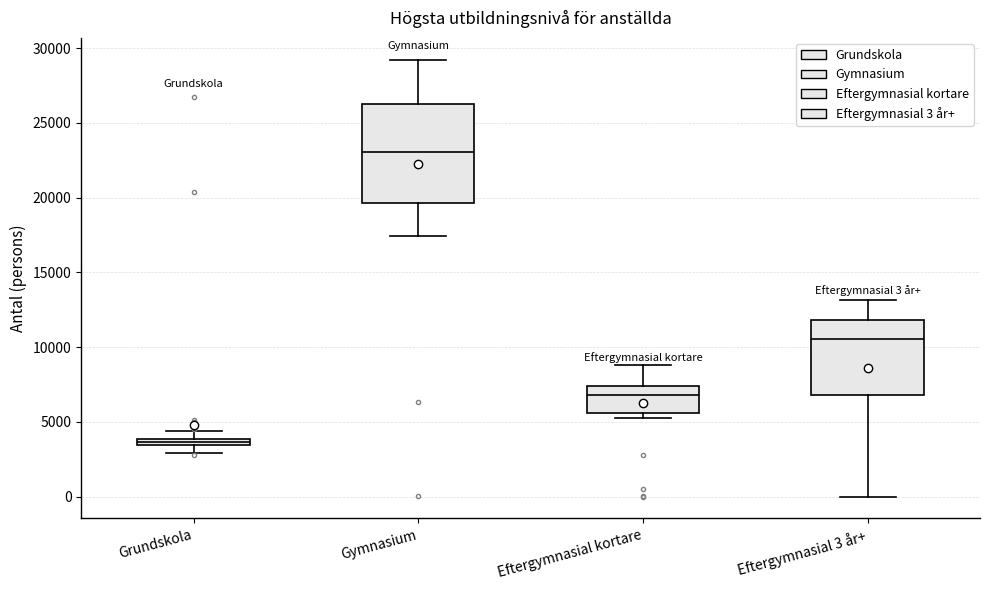

Which box's median line is the highest?

Gymnasium